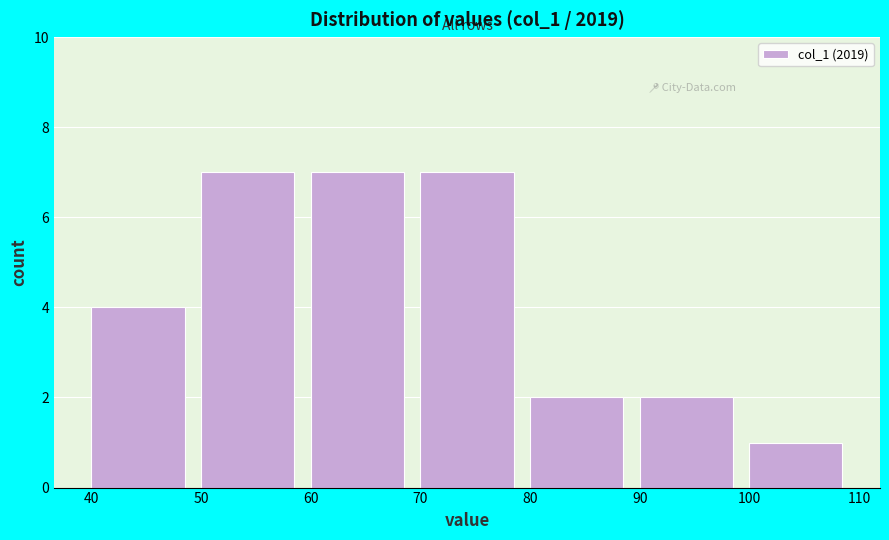

Reading left to right, transcribe this chart: for each bar, give the range it covers on the x-axis and its height. The values are not printed on the chart, so give them approximately, as read against the axis.

40 to 50: 4
50 to 60: 7
60 to 70: 7
70 to 80: 7
80 to 90: 2
90 to 100: 2
100 to 110: 1